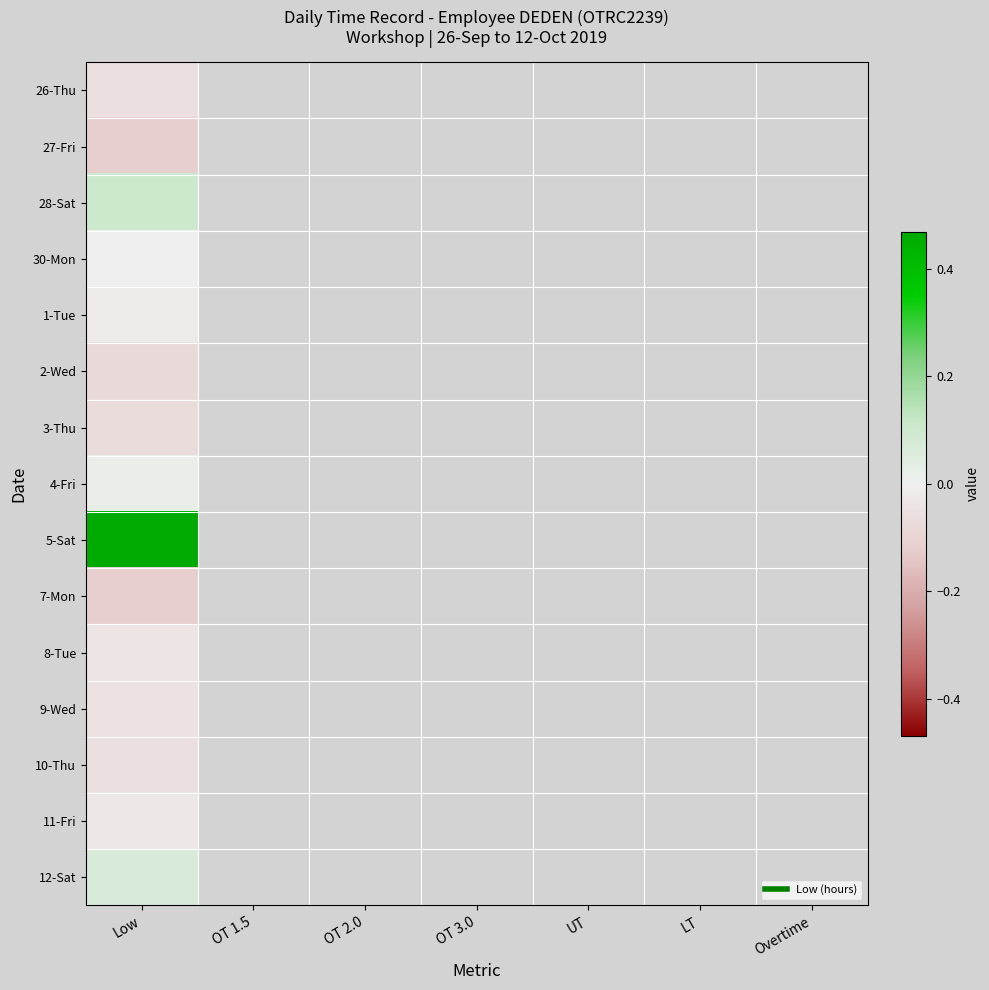

At which label does 5-Sat reach its peak?

Low